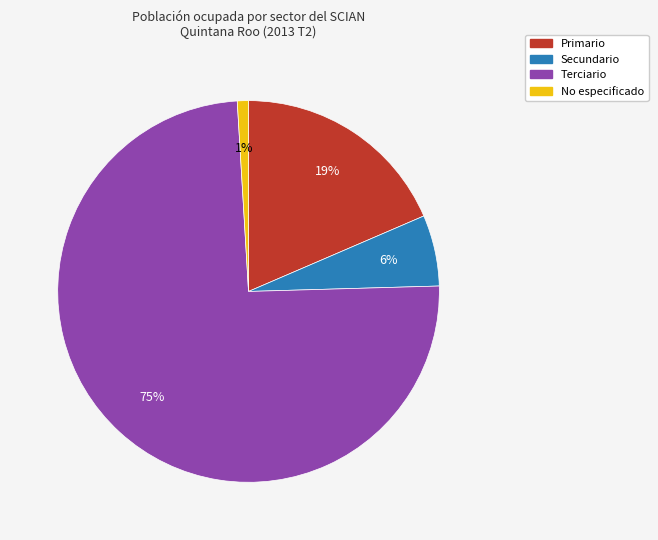

Is Terciario the majority of the pie?

Yes